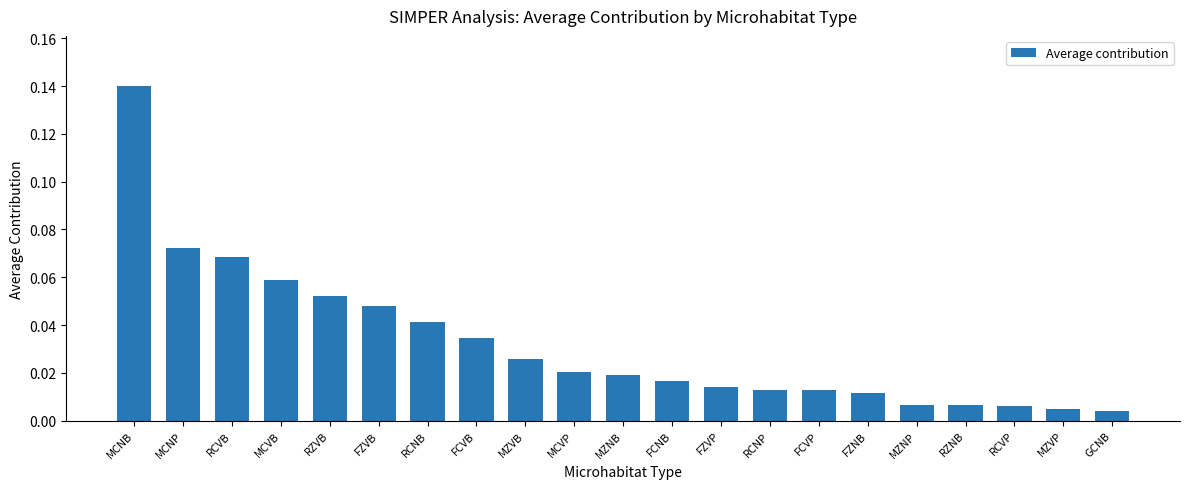

What is the sum of all values?

0.7